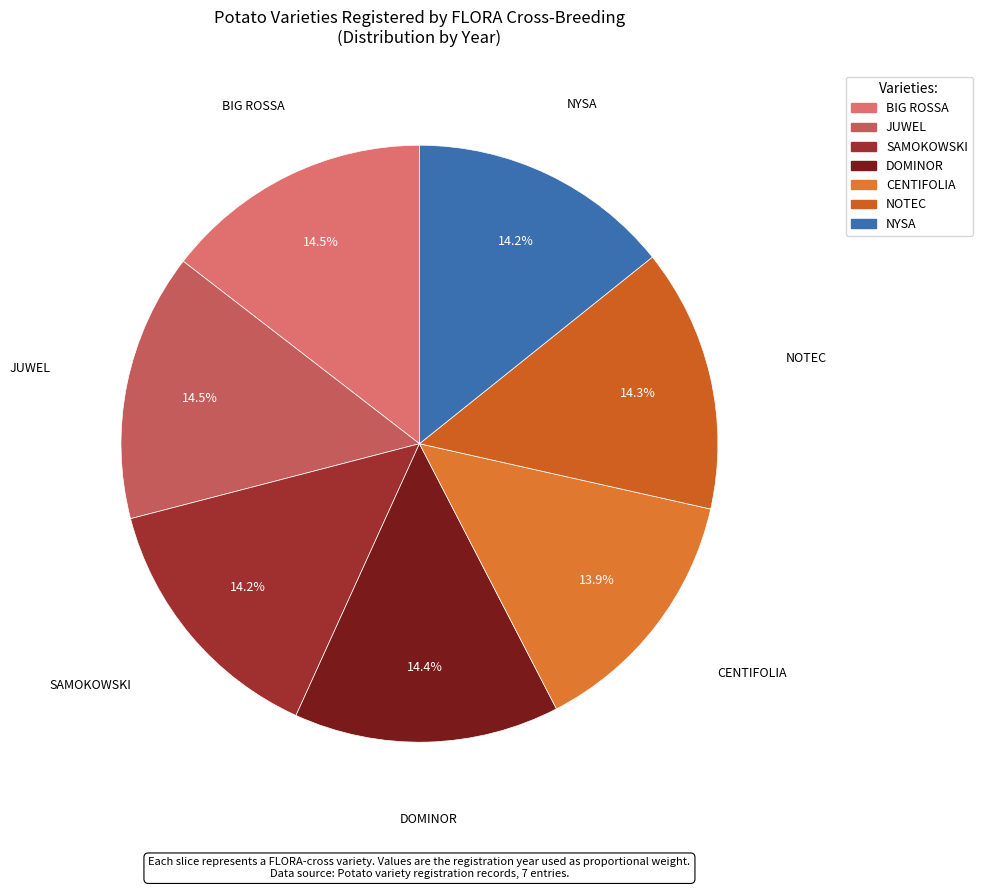

Does any single category account for the majority?

No